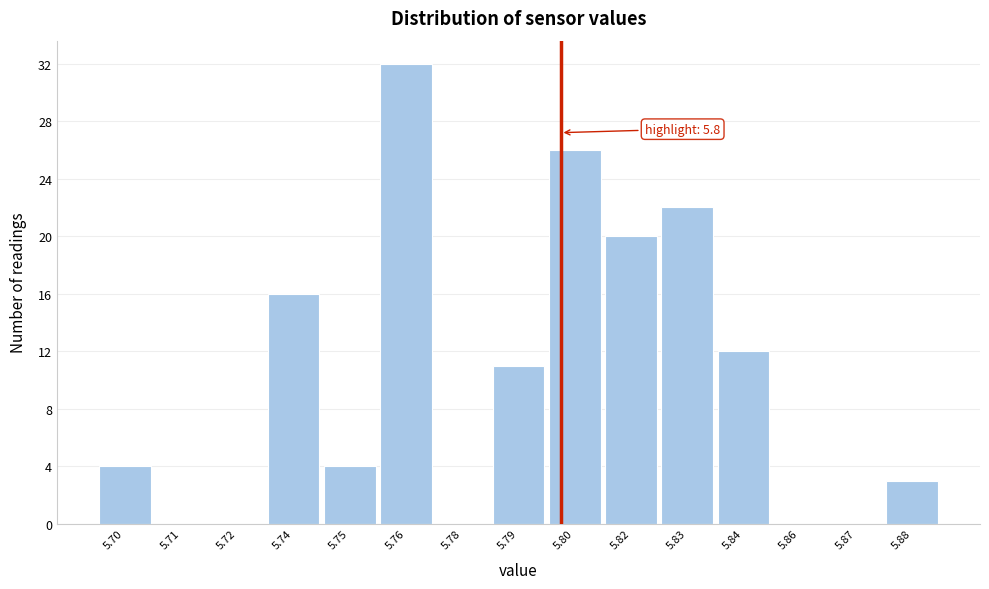

Reading left to right, list all the values displayed in this chart.

5.70=4	5.71=0	5.72=0	5.74=16	5.75=4	5.76=32	5.78=0	5.79=11	5.80=26	5.82=20	5.83=22	5.84=12	5.86=0	5.87=0	5.88=3